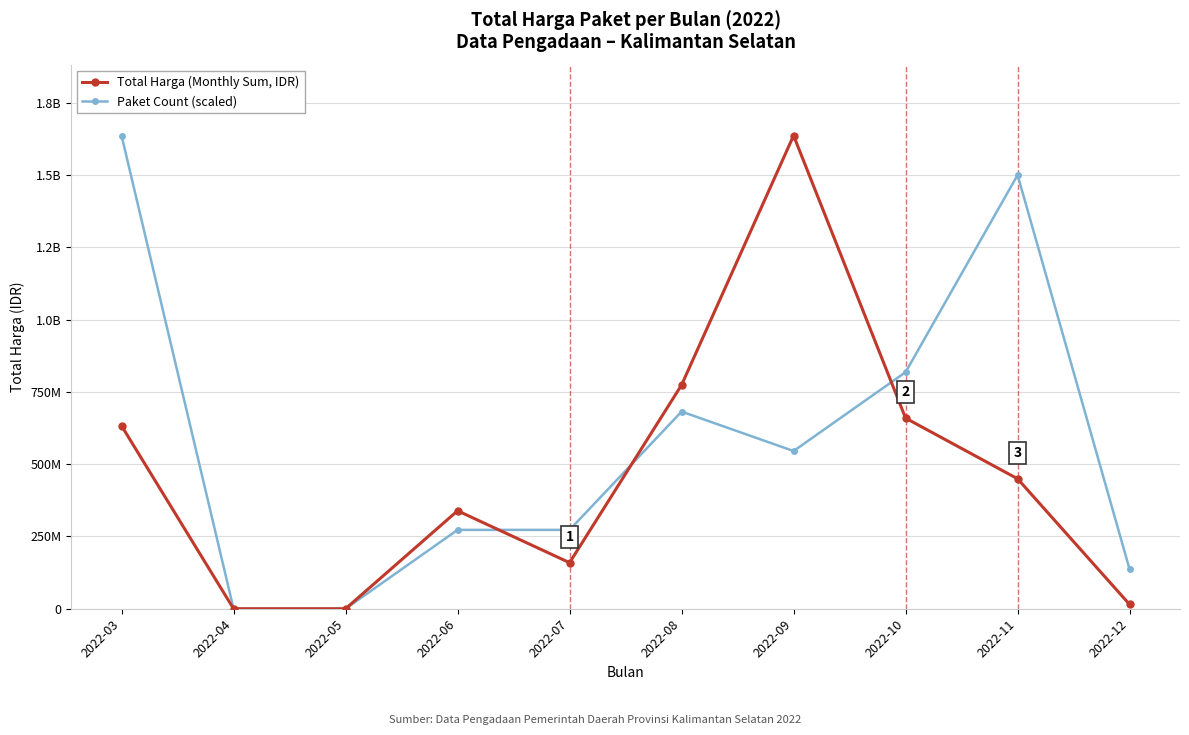

True or false: Total Harga (Monthly Sum, IDR) has more than 1 interior local peaks.

True